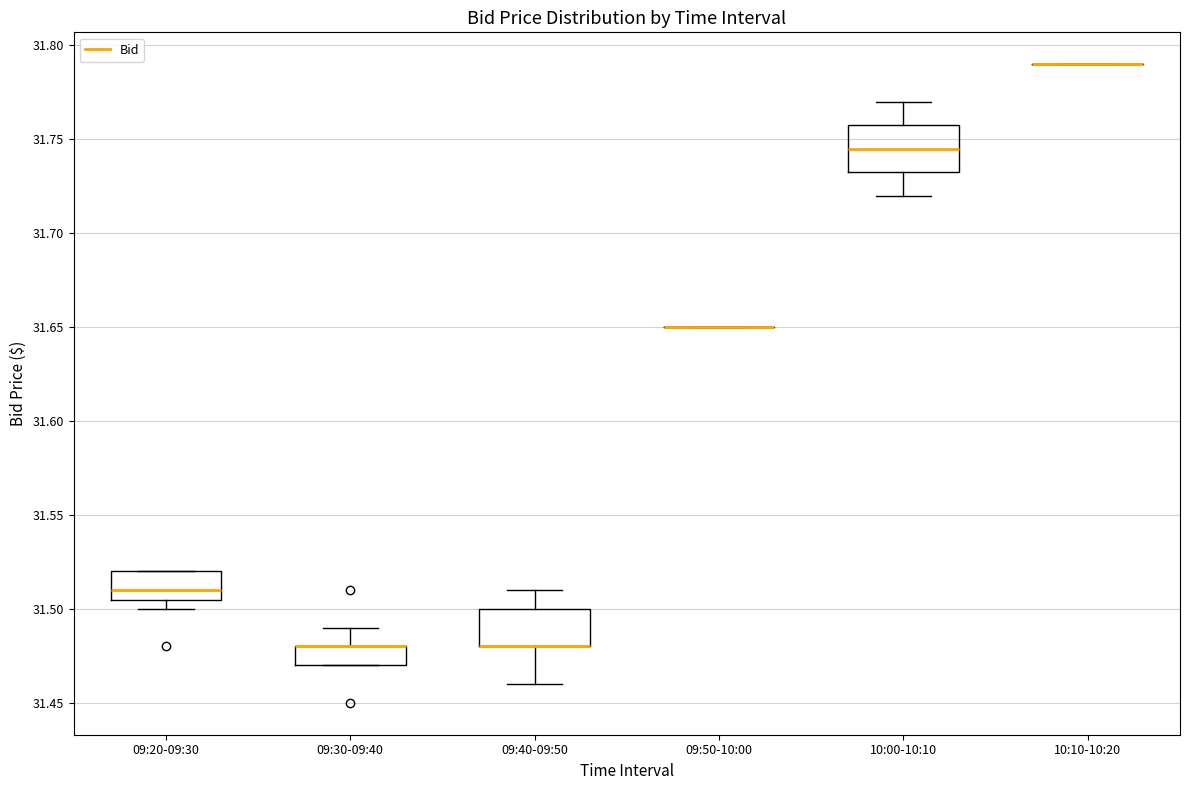

Reading left to right, read every box against the y-axis: the position of its median line, the range the box covers, and the ends of its whiskers. The values are not printed on the chart, so give them approximately, as read against the axis.

09:20-09:30: median 31.510, box 31.505 to 31.520, whiskers 31.500 to 31.520
09:30-09:40: median 31.480 (drawn on the box's upper edge), box 31.470 to 31.480, whiskers 31.470 to 31.490
09:40-09:50: median 31.480 (drawn on the box's lower edge), box 31.480 to 31.500, whiskers 31.460 to 31.510
09:50-10:00: box collapsed to a line at 31.650, whiskers 31.650 to 31.650
10:00-10:10: median 31.745, box 31.735 to 31.760, whiskers 31.720 to 31.770
10:10-10:20: box collapsed to a line at 31.790, whiskers 31.790 to 31.790